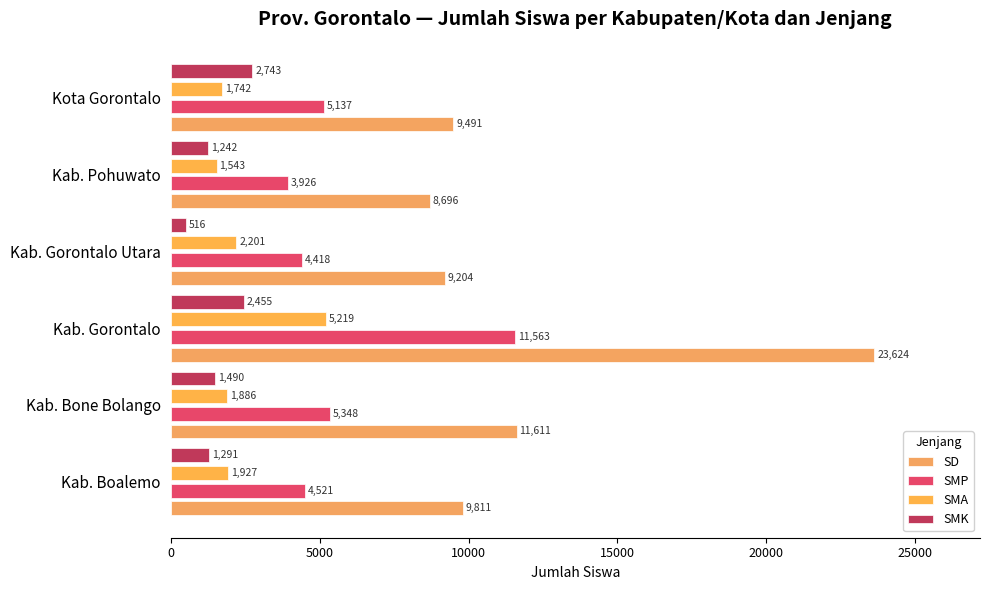

Count the number of categories in the chart.

6